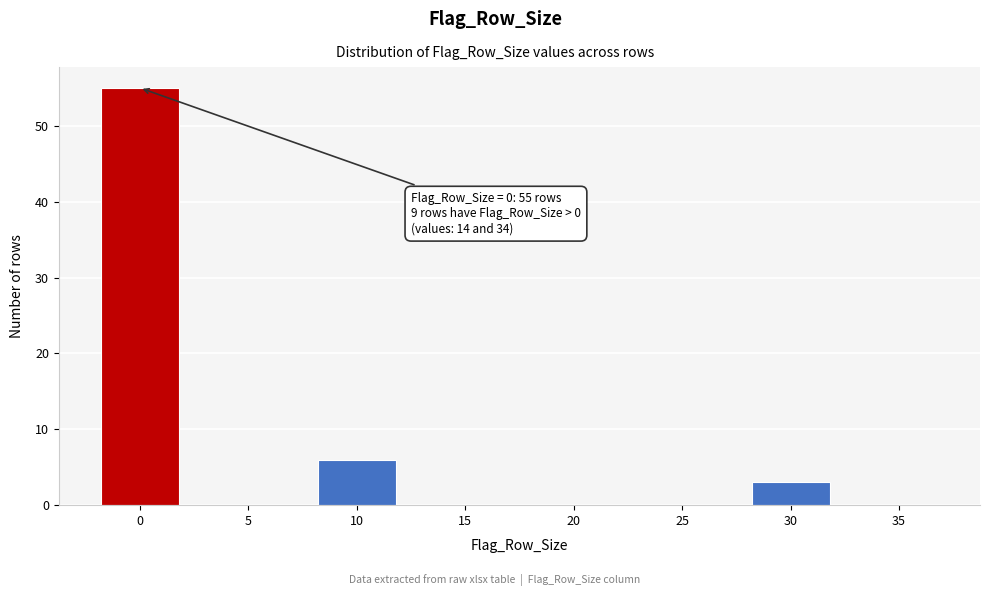

Reading left to right, list all the values displayed in this chart.

0=55	5=0	10=6	15=0	20=0	25=0	30=3	35=0